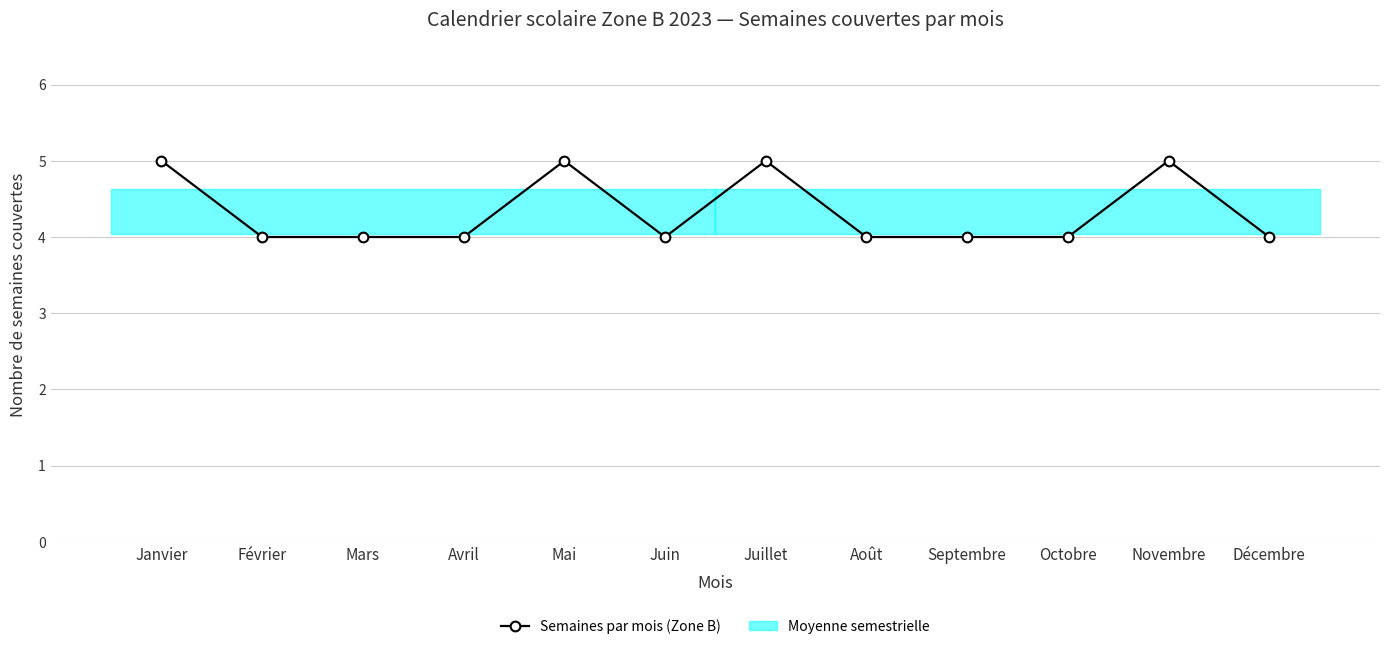

What is the smallest value displayed?

4